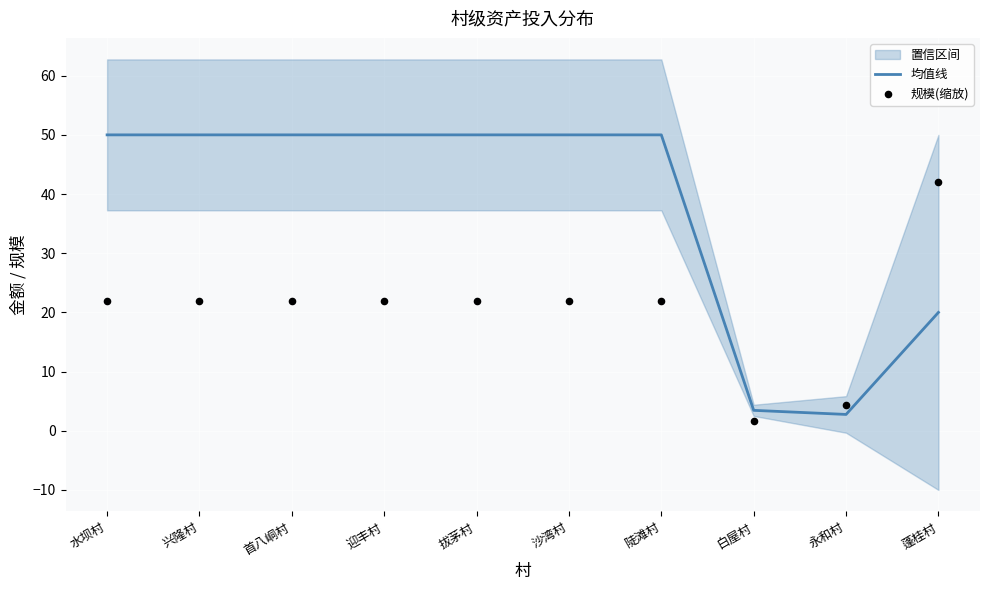

Is the value of 均值线 at 迎丰村 greater than the value of 规模(缩放) at 蓬桂村?

Yes